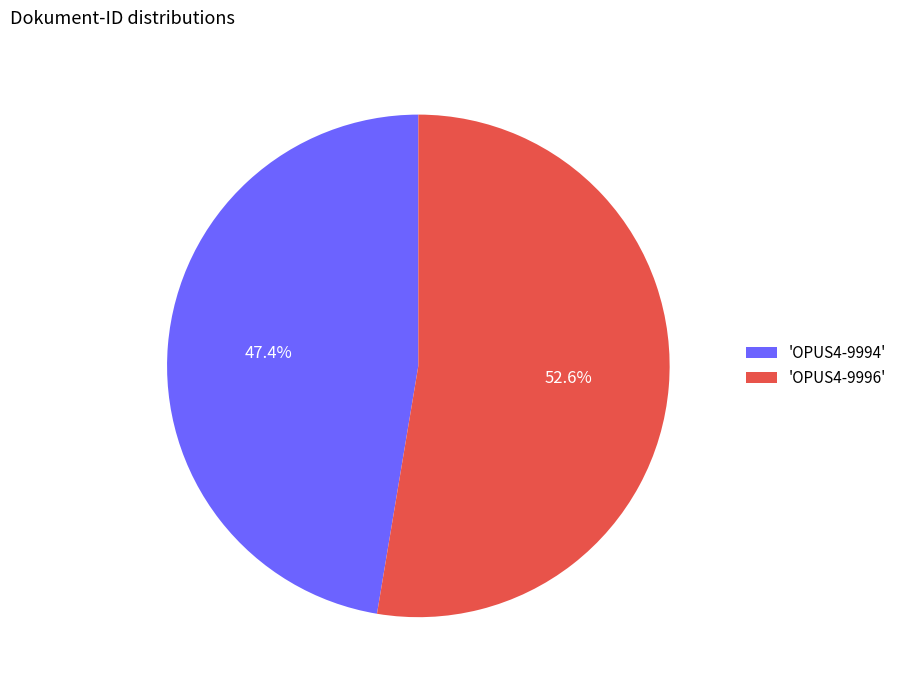

Which category has the biggest portion of the pie?

'OPUS4-9996'